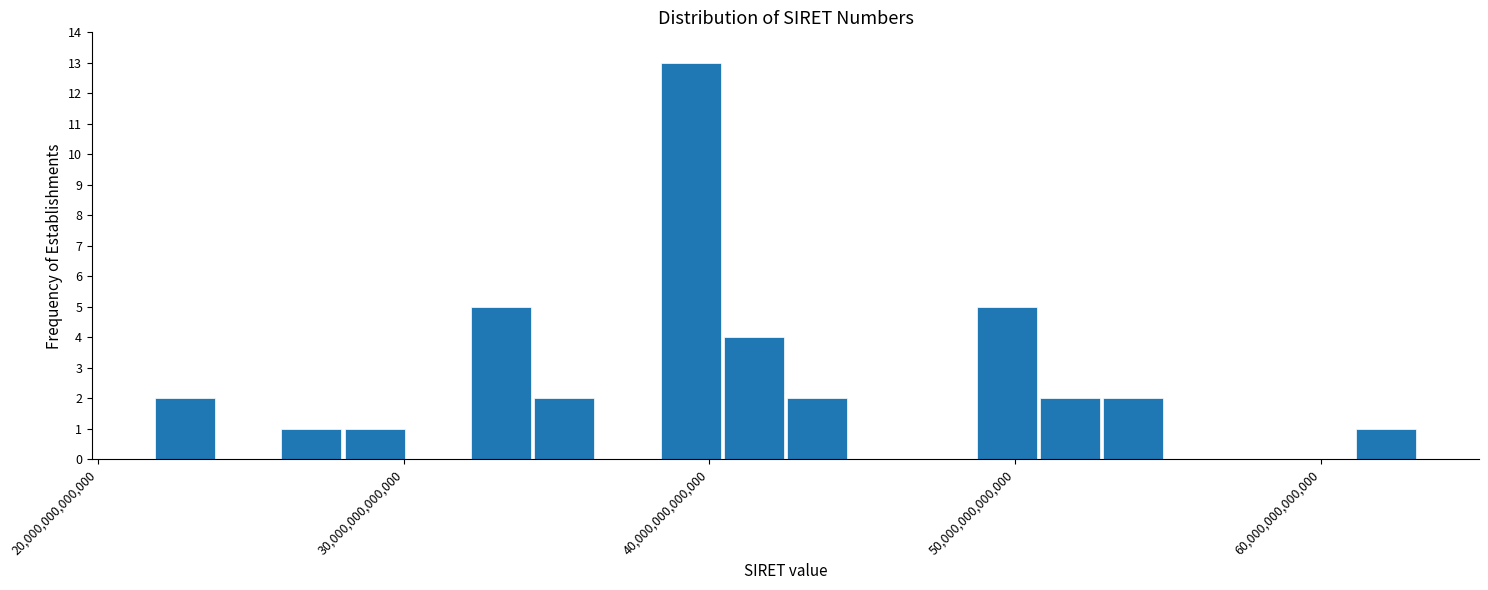

Read against the x-axis, roughly where is the centre of the tallest bar?

39000000000000